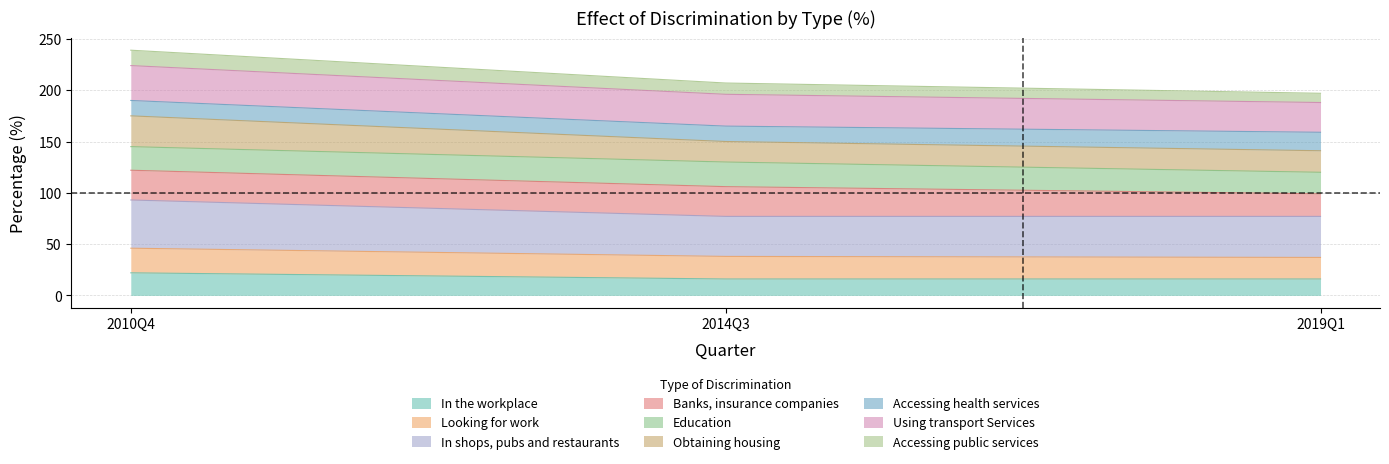

What is the maximum value for In the workplace?

22